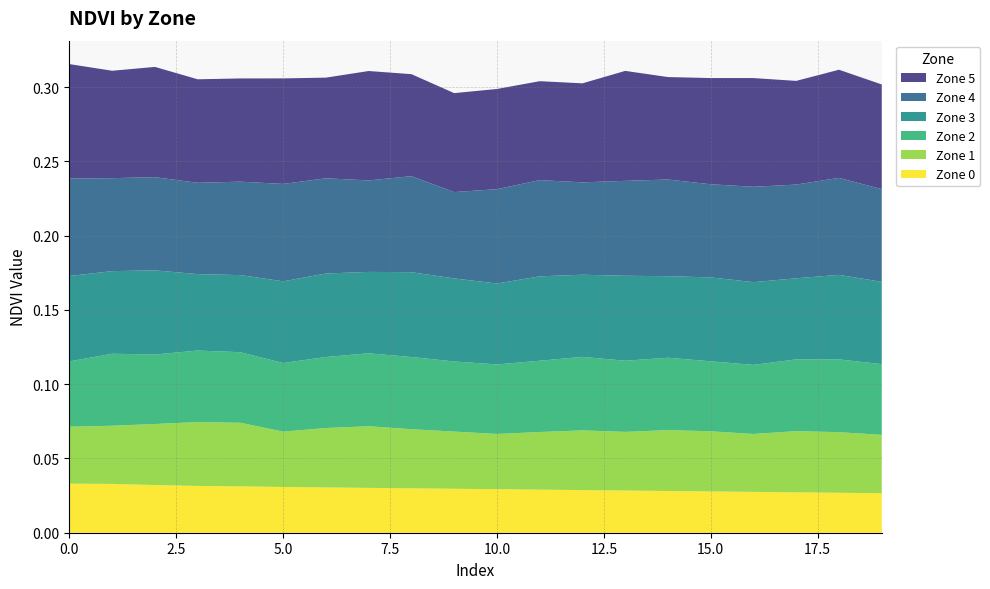

Reading right to left, what are all the values shown in this chart?

Zone 0: 19=0.0	18=0.0	17=0.0	16=0.0	15=0.0	14=0.0	13=0.0	12=0.0	11=0.0	10=0.0	9=0.0	8=0.0	7=0.0	6=0.0	5=0.0	4=0.0	3=0.0	2=0.0	1=0.0	0=0.0
Zone 1: 19=0.0	18=0.0	17=0.0	16=0.0	15=0.0	14=0.0	13=0.0	12=0.0	11=0.0	10=0.0	9=0.0	8=0.0	7=0.0	6=0.0	5=0.0	4=0.0	3=0.0	2=0.0	1=0.0	0=0.0
Zone 2: 19=0.0	18=0.0	17=0.0	16=0.0	15=0.0	14=0.0	13=0.0	12=0.0	11=0.0	10=0.0	9=0.0	8=0.0	7=0.0	6=0.0	5=0.0	4=0.0	3=0.0	2=0.0	1=0.0	0=0.0
Zone 3: 19=0.1	18=0.1	17=0.1	16=0.1	15=0.1	14=0.1	13=0.1	12=0.1	11=0.1	10=0.1	9=0.1	8=0.1	7=0.1	6=0.1	5=0.1	4=0.1	3=0.1	2=0.1	1=0.1	0=0.1
Zone 4: 19=0.1	18=0.1	17=0.1	16=0.1	15=0.1	14=0.1	13=0.1	12=0.1	11=0.1	10=0.1	9=0.1	8=0.1	7=0.1	6=0.1	5=0.1	4=0.1	3=0.1	2=0.1	1=0.1	0=0.1
Zone 5: 19=0.1	18=0.1	17=0.1	16=0.1	15=0.1	14=0.1	13=0.1	12=0.1	11=0.1	10=0.1	9=0.1	8=0.1	7=0.1	6=0.1	5=0.1	4=0.1	3=0.1	2=0.1	1=0.1	0=0.1